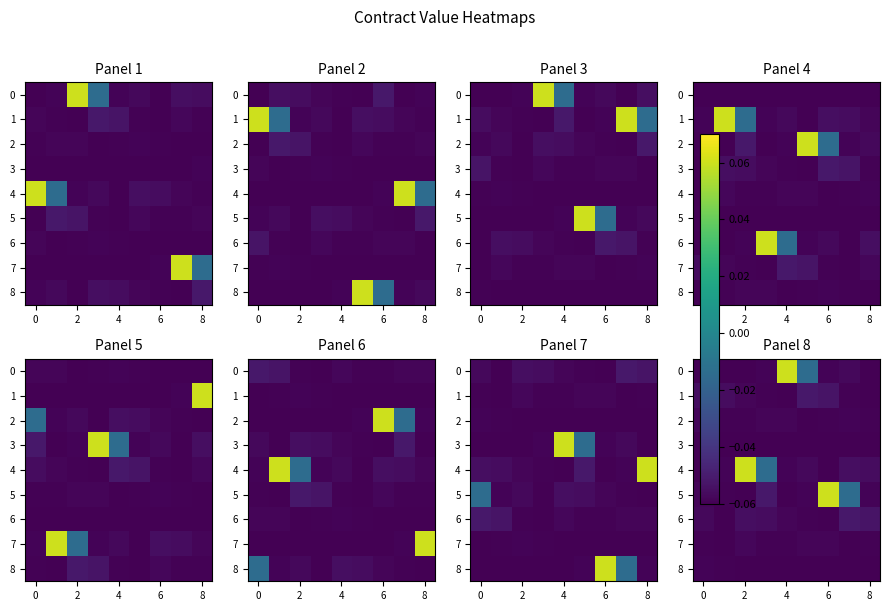

True or false: 2 has a value of -0.1 at 2.

True